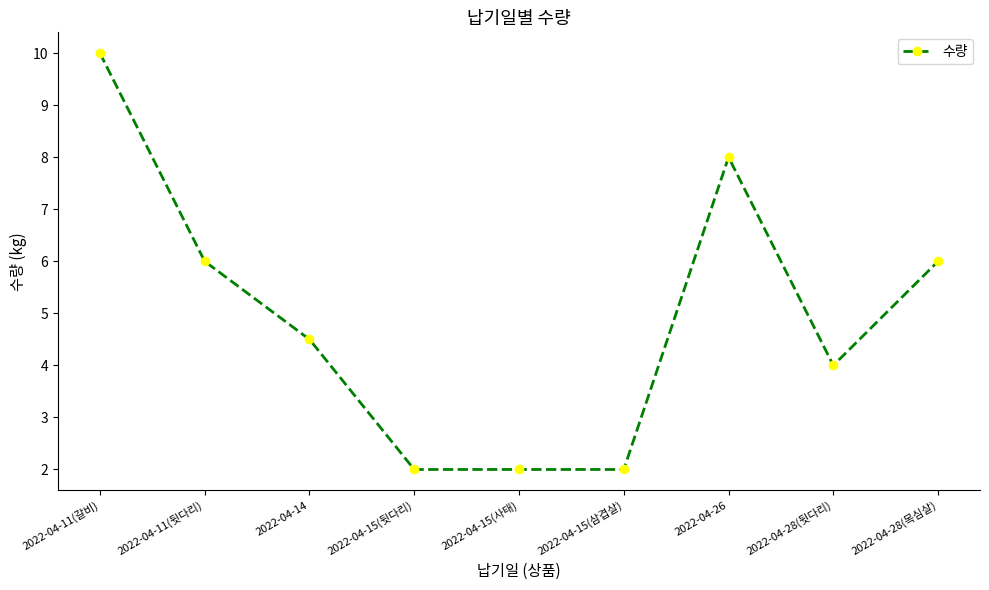

What is the sum of all values?

44.5